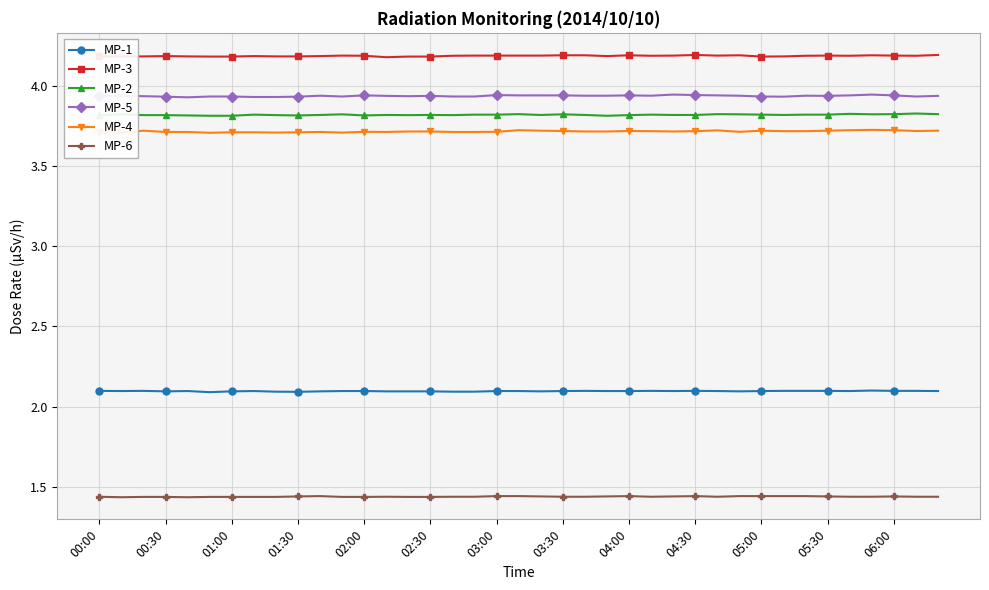

What are all the series names shown in the legend?

MP-1, MP-3, MP-2, MP-5, MP-4, MP-6